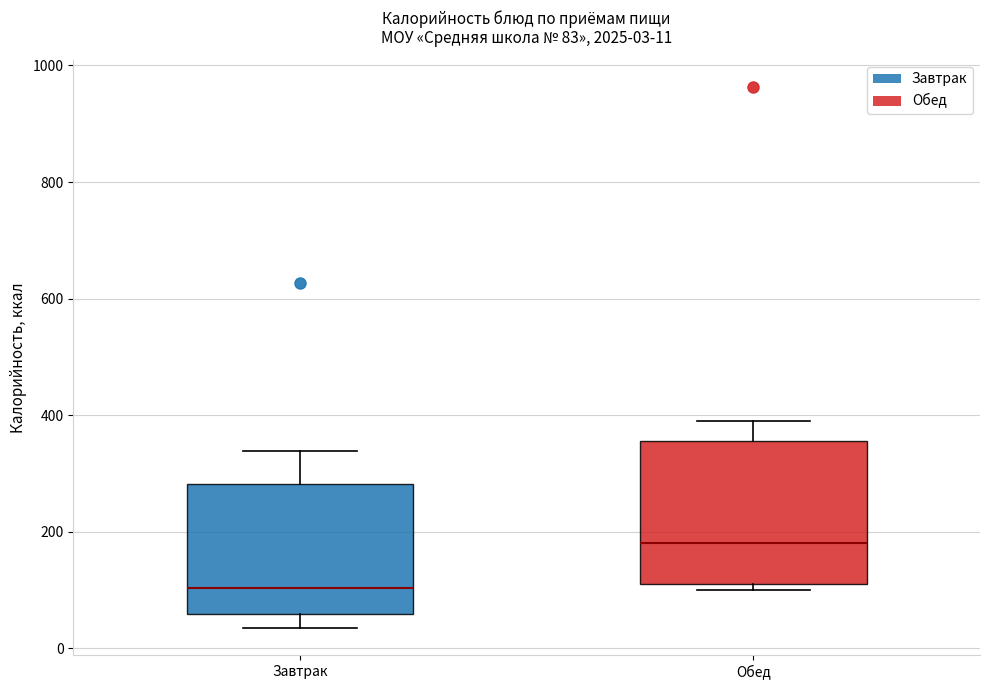

Which box's median line is the lowest?

Завтрак